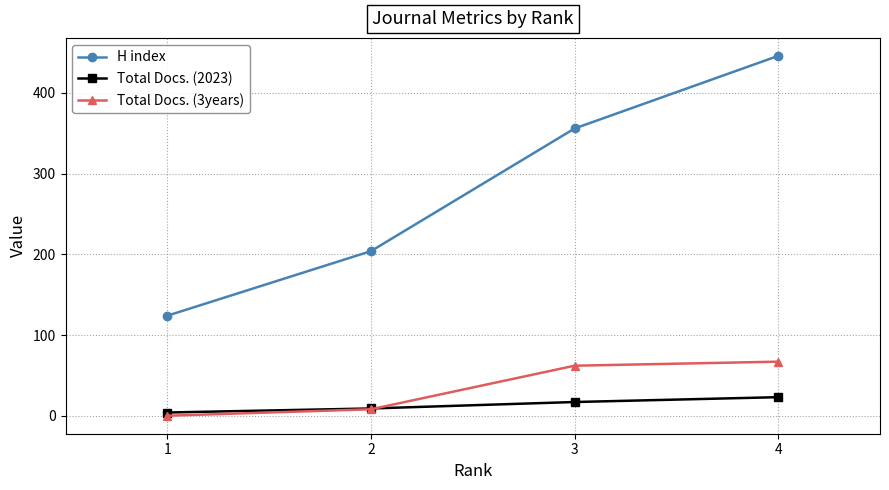

At how many categories does at least one series exceed 223?

2